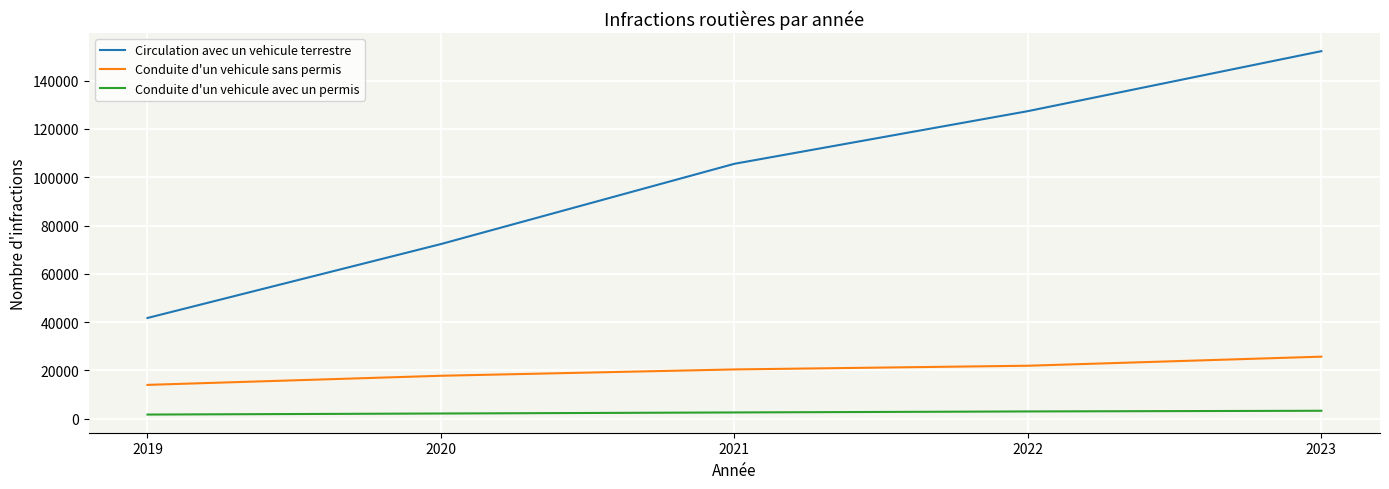

Is the value of Conduite d'un vehicule sans permis at 2019 greater than the value of Conduite d'un vehicule avec un permis at 2019?

Yes